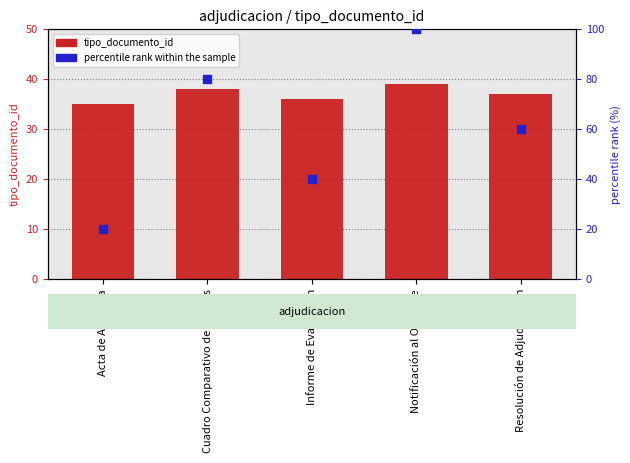

Which series reaches the minimum Y coordinate?

percentile rank within the sample